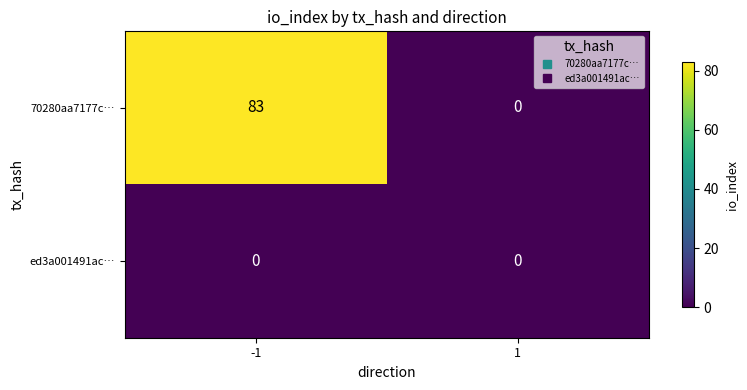

Rank the series at -1 from lowest to highest value.

ed3a001491ac…, 70280aa7177c…